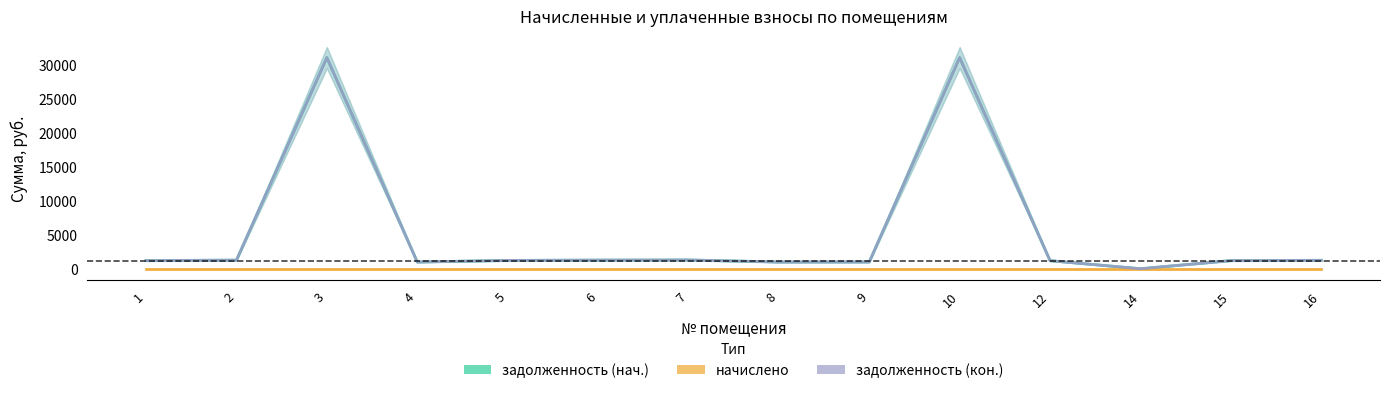

Where does the задолженность (кон.) series first go above 1257?

2